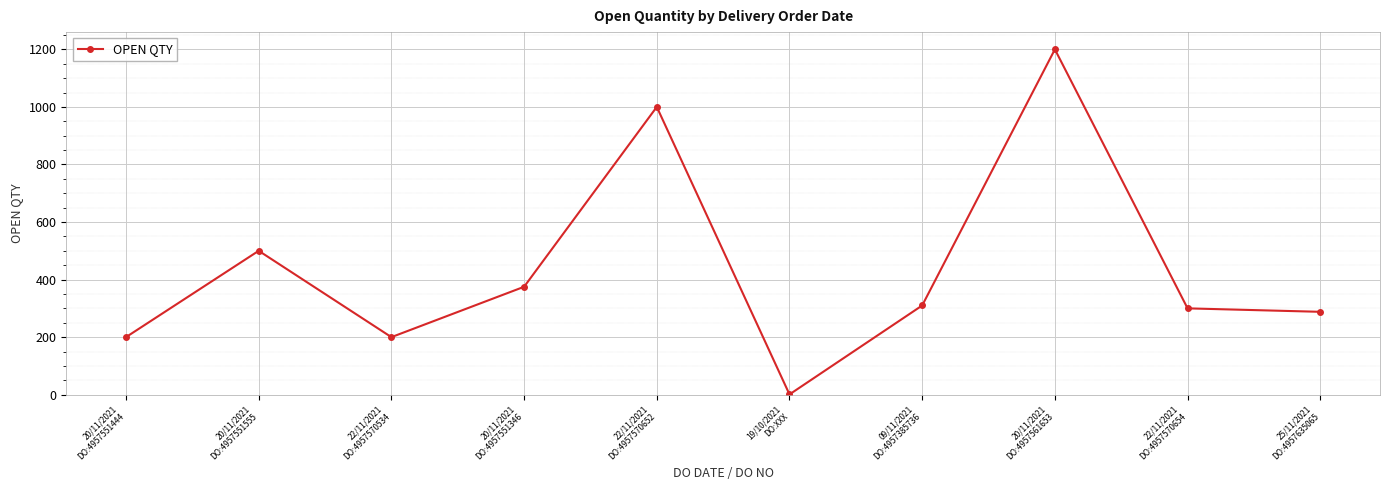

What is the smallest value displayed?

1